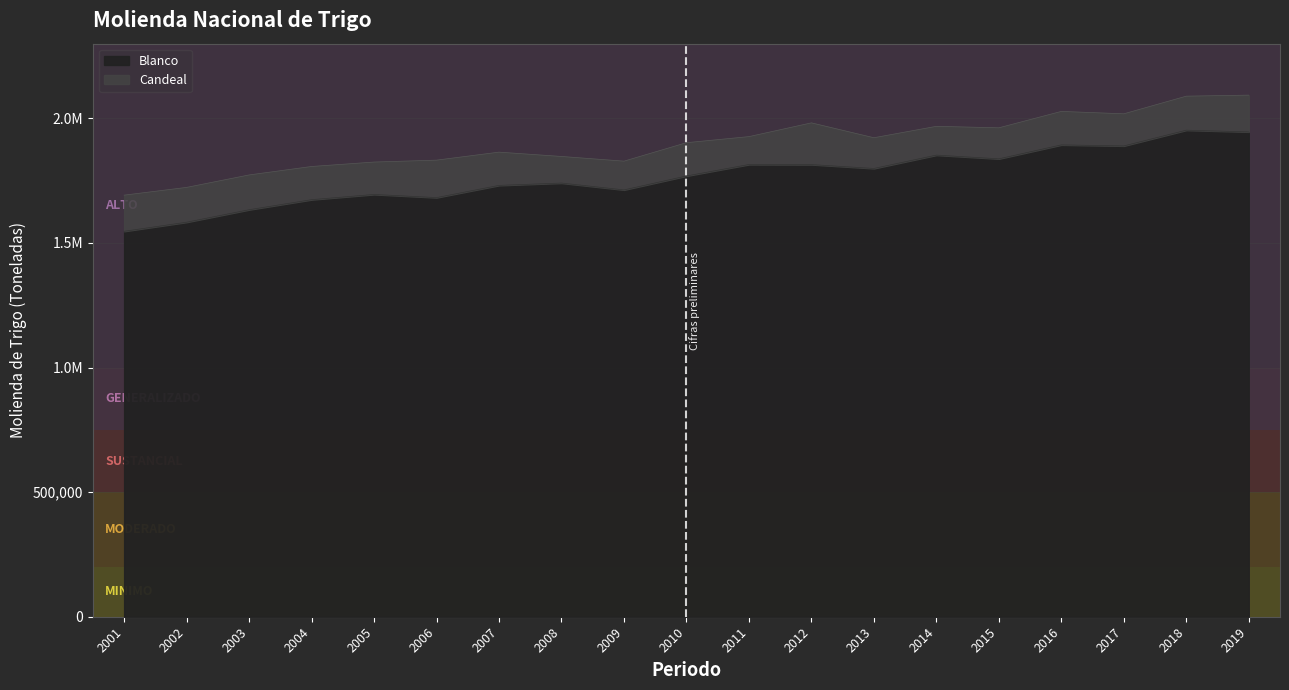

At which category does the data reach its first local peak?

2005